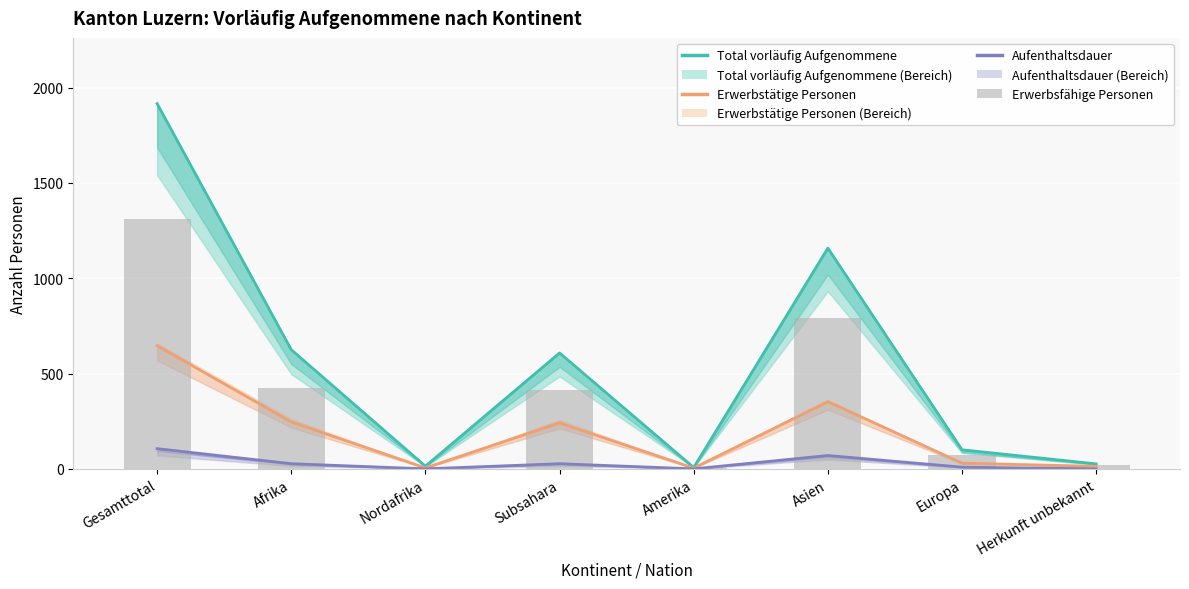

What position from the left is Gesamttotal?

1